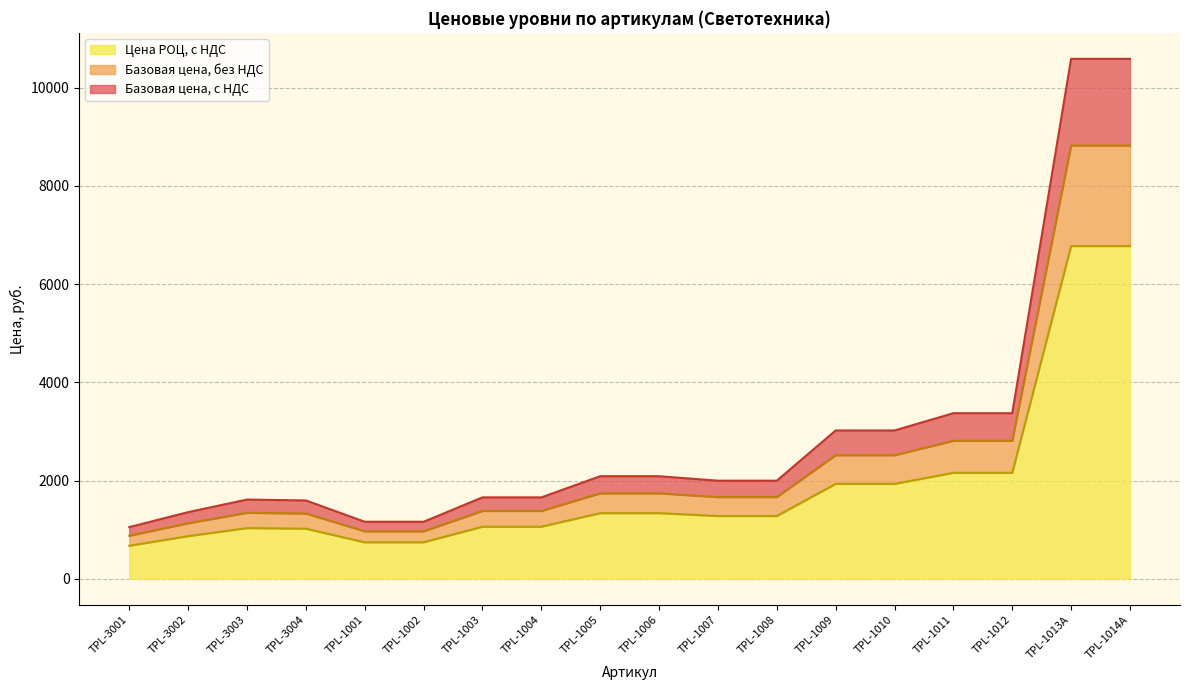

What is the total value across all series at TPL-1010?

3019.8